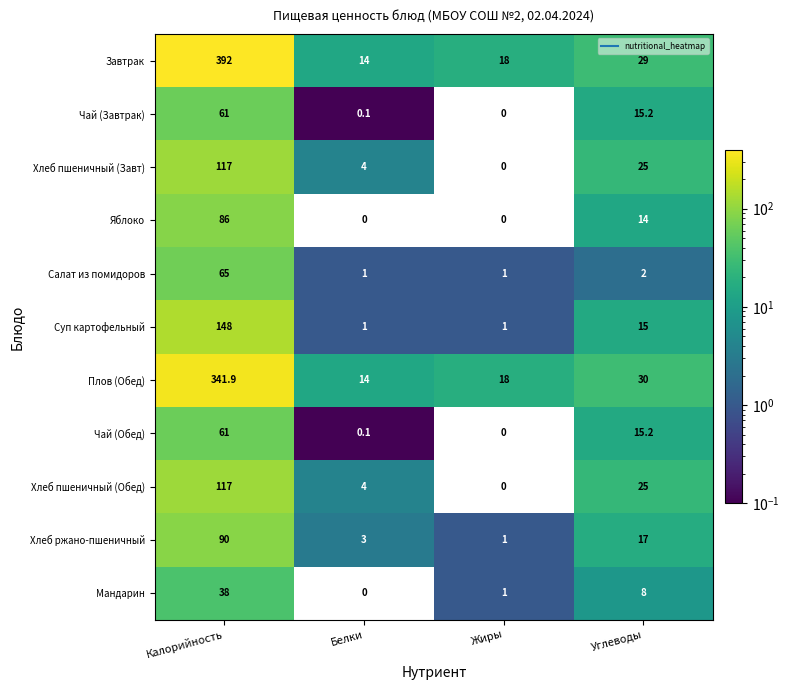

Which series has the largest total across all categories?

Завтрак